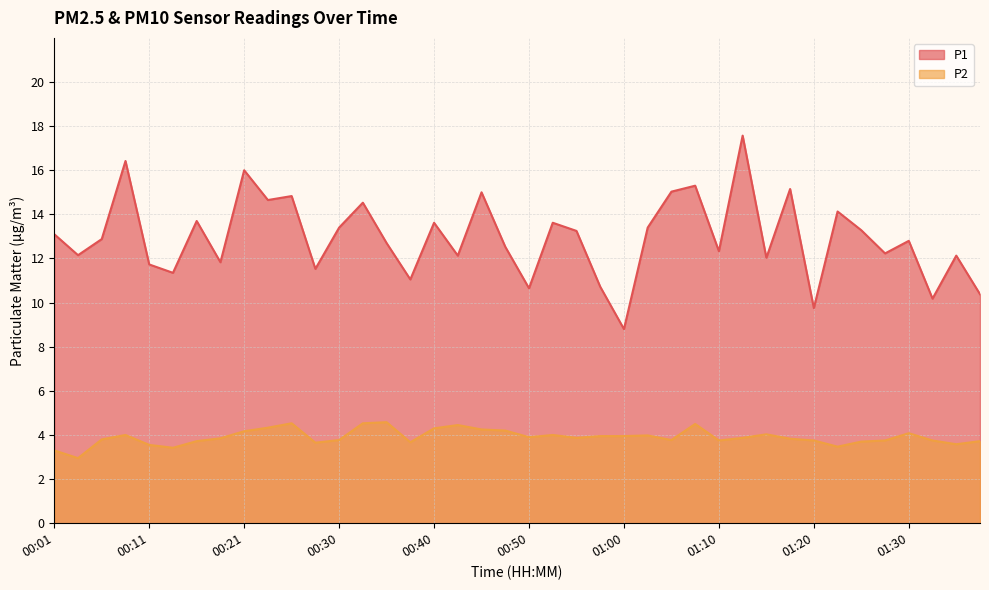

Rank the categories by P1 value from highest to lowest.

01:12, 00:08, 00:21, 01:07, 01:17, 01:05, 00:45, 00:26, 00:23, 00:33, 01:22, 00:16, 00:40, 00:53, 00:30, 01:02, 01:25, 00:55, 00:01, 00:06, 01:30, 00:35, 00:48, 01:10, 01:27, 00:03, 00:43, 01:34, 01:15, 00:18, 00:11, 00:28, 00:13, 00:38, 00:58, 00:50, 01:37, 01:32, 01:20, 01:00